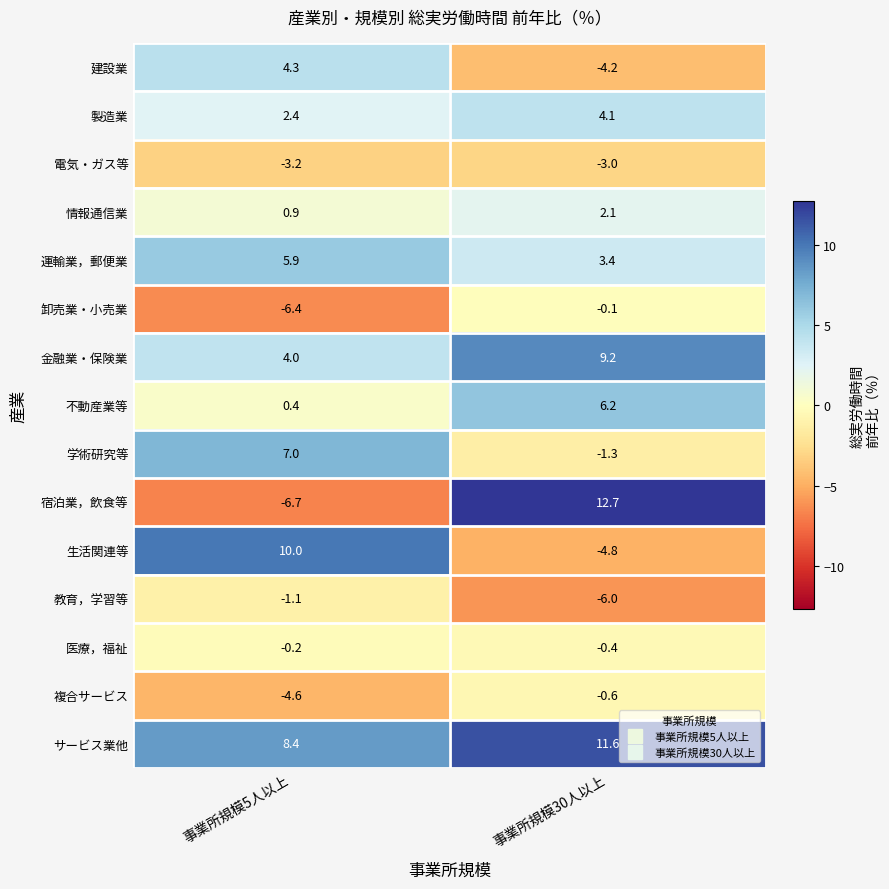

True or false: 複合サービス has a value of -0.6 at 事業所規模30人以上.

True